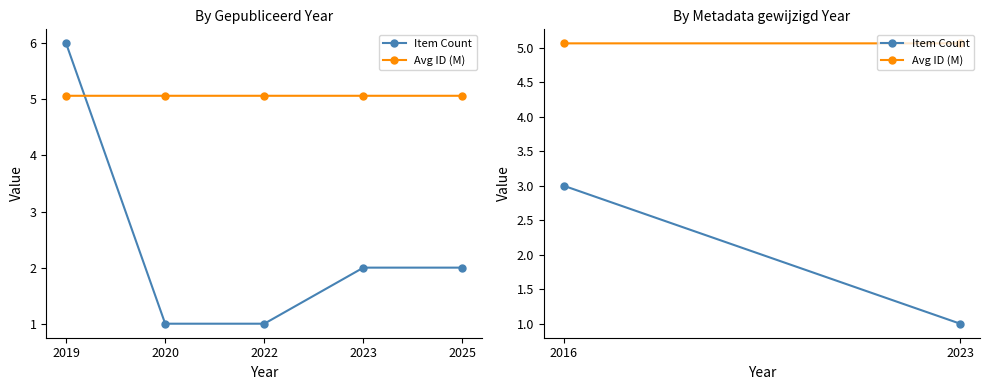

Rank the series by their average value, from highest to lowest.

Avg ID (M), Item Count